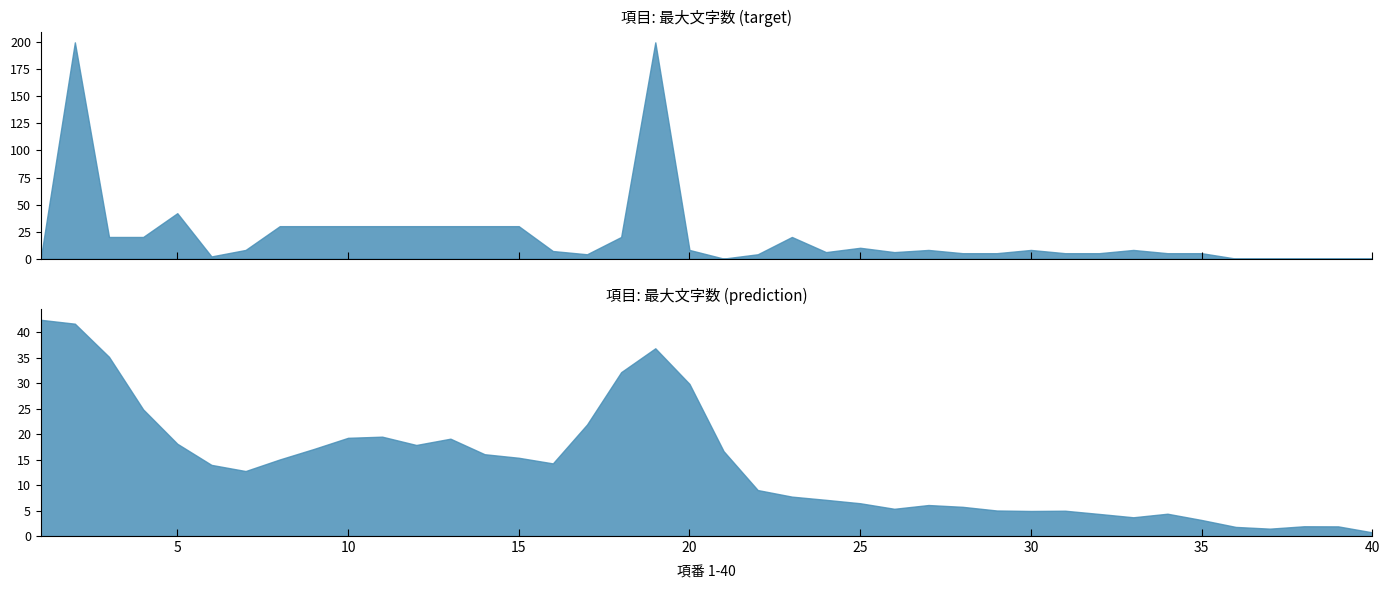

The value at 7 is 12. True or false?

False